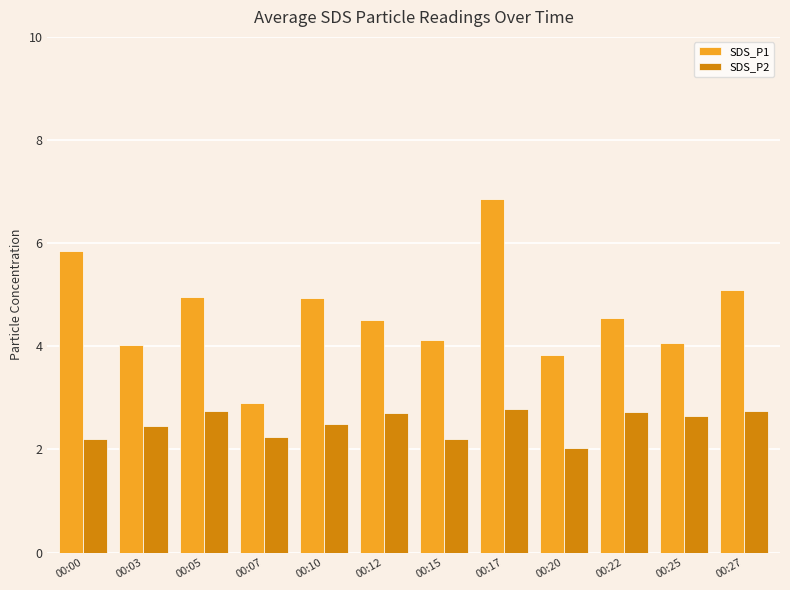

Which category has the lowest value in the SDS_P1 series?

00:07